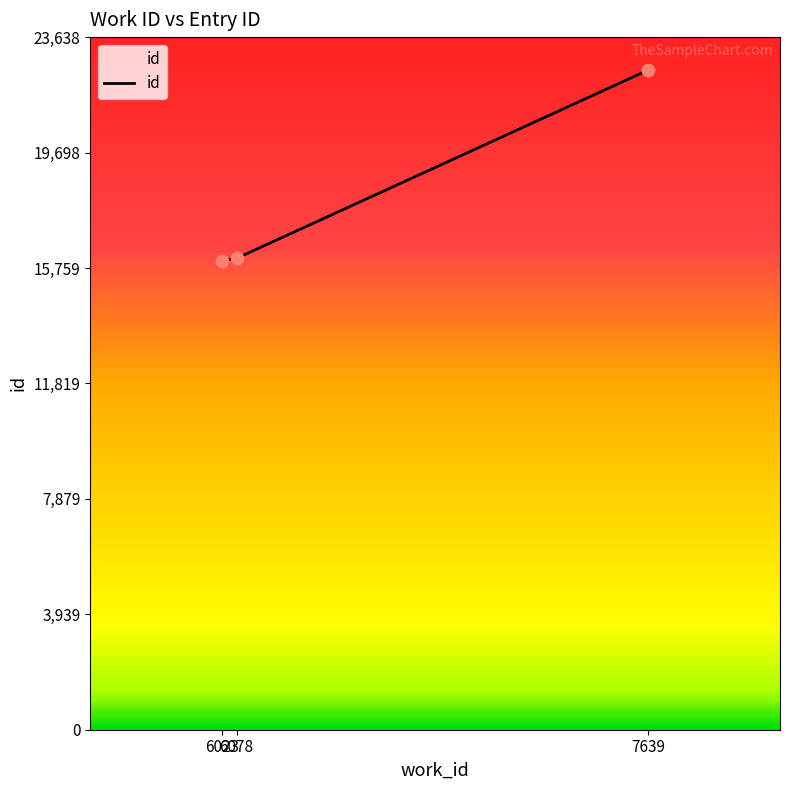

Approximately how many times larger is the value at 6023 compared to 6078?

1.0